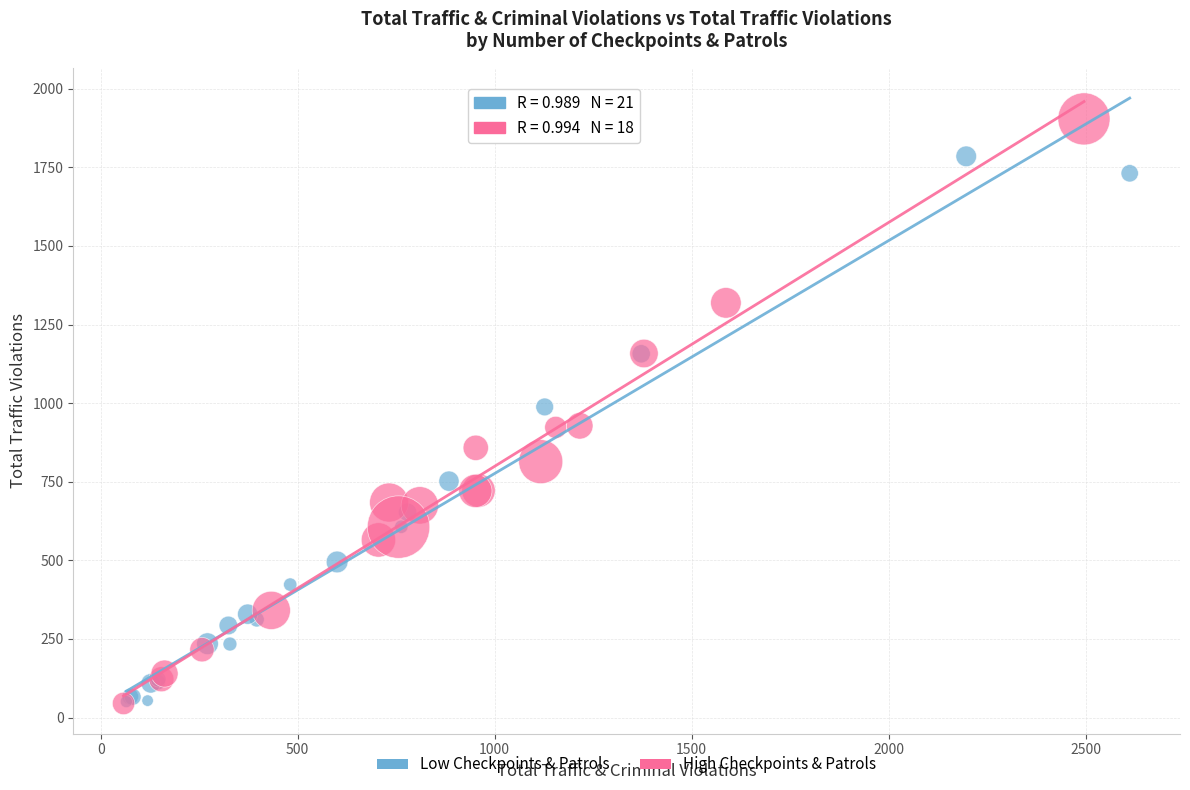

Which series reaches the maximum Y coordinate?

High Checkpoints & Patrols